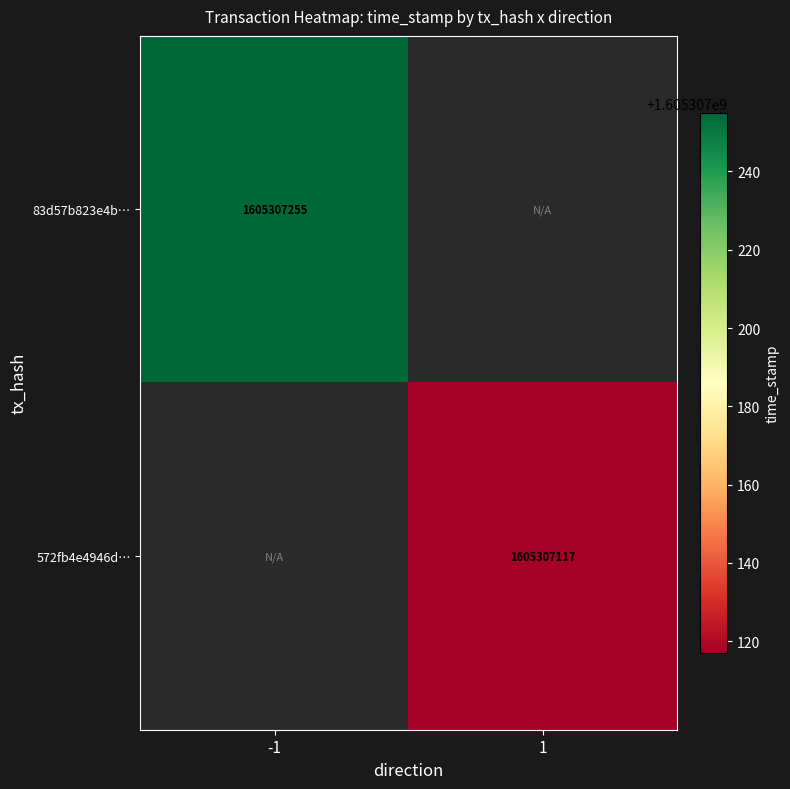

What value does the 83d57b823e4b4840eba306fac46345b42c982f6 series have at -1?

1605307255